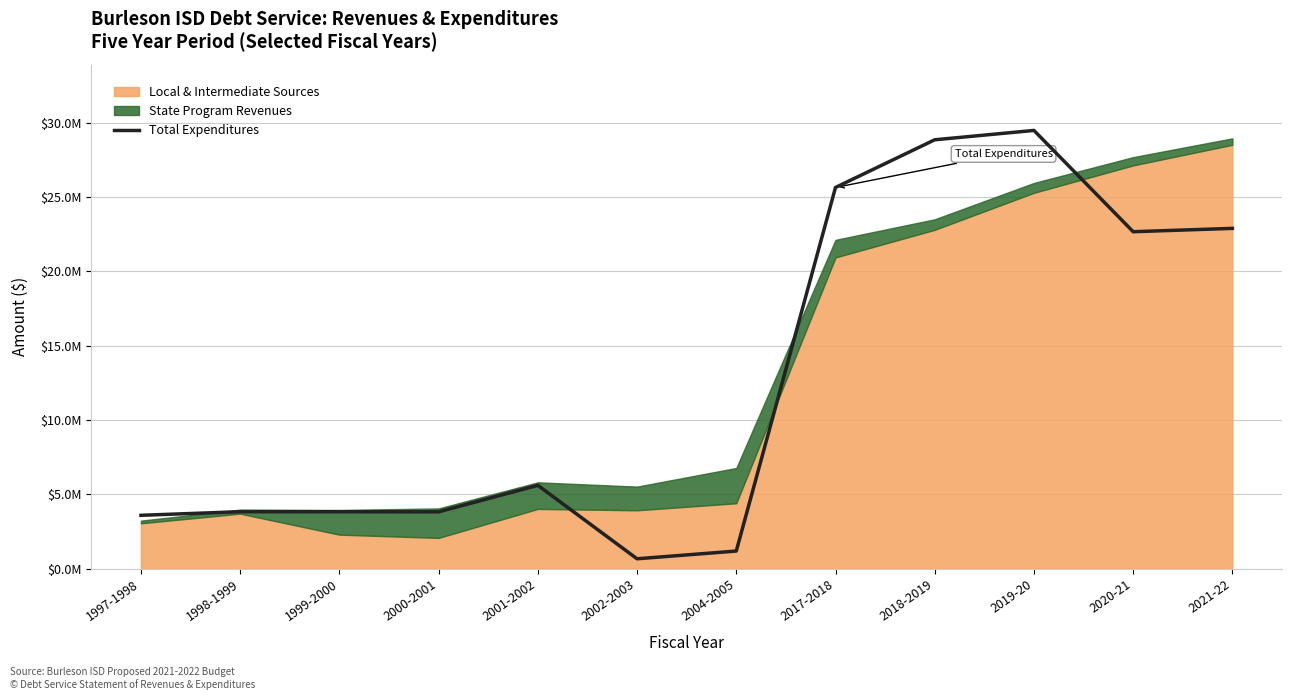

Which label corresponds to the smallest value in the chart?

2002-2003